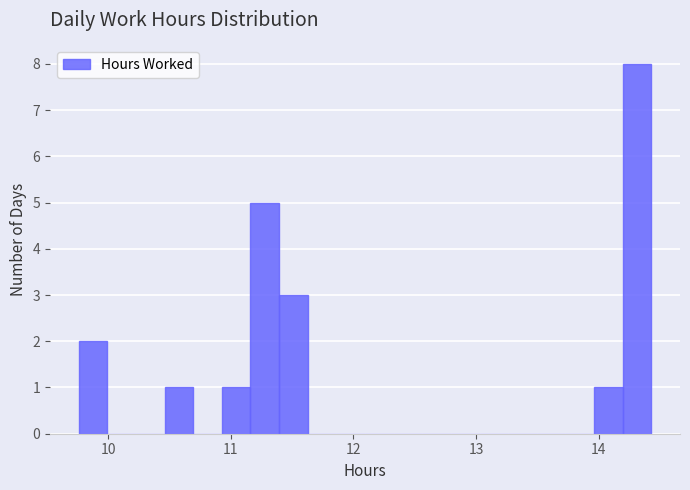

Read against the x-axis, roughly where is the centre of the tallest bar?

14.3